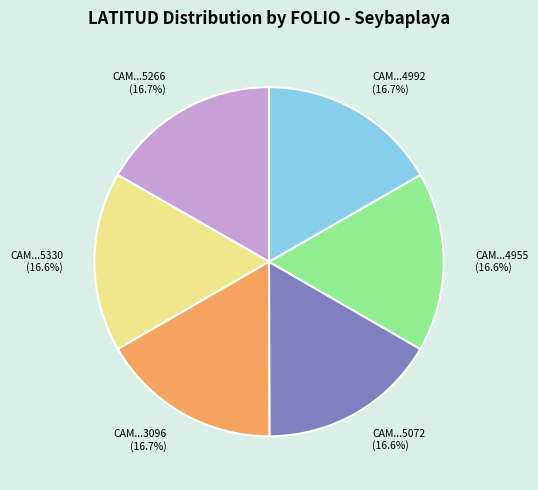

How many slices are in this pie chart?

6